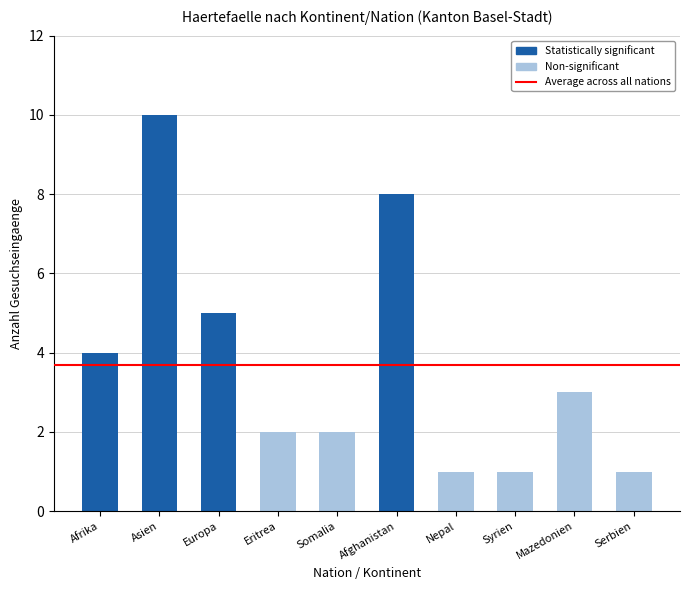

How many bars are there in total?

10